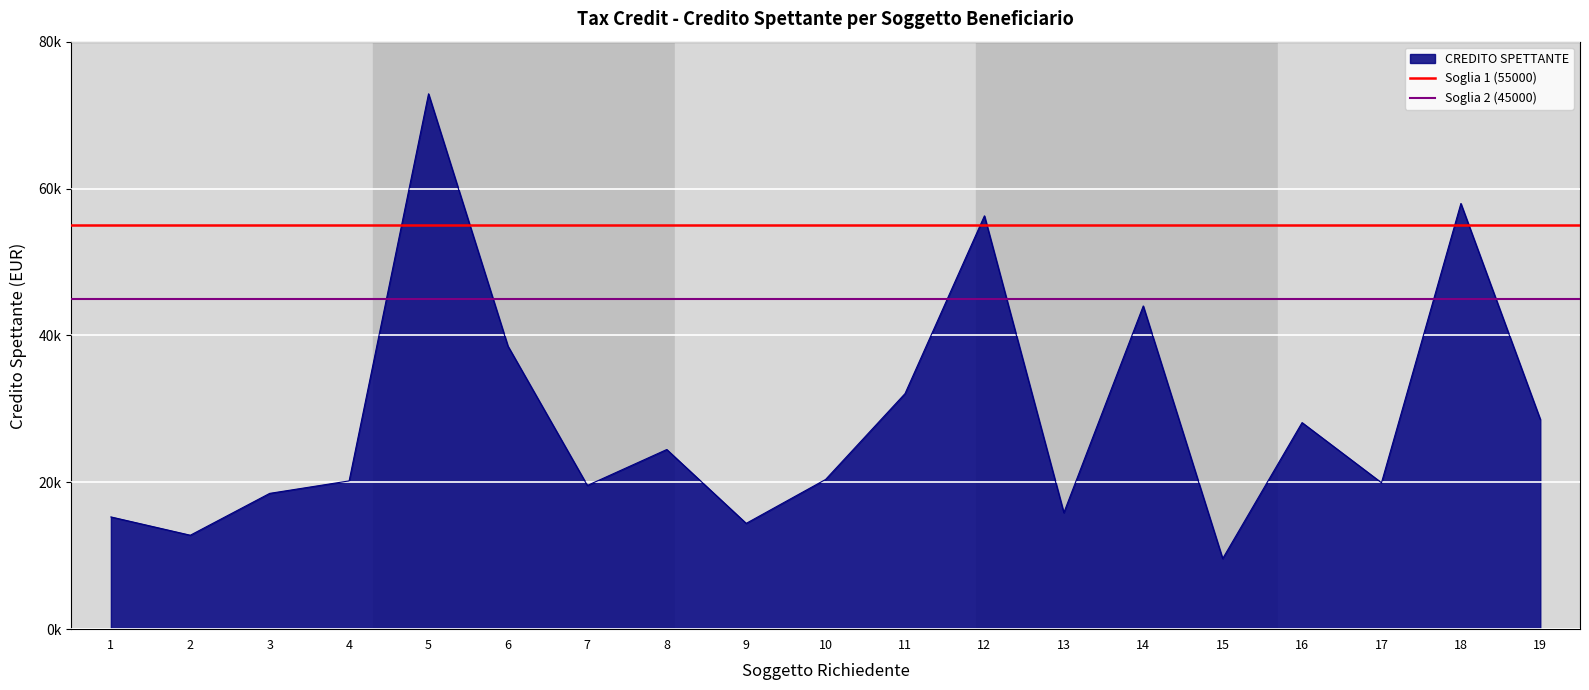

True or false: Soglia 1 (55000) has a value of 84968 at 2.

False